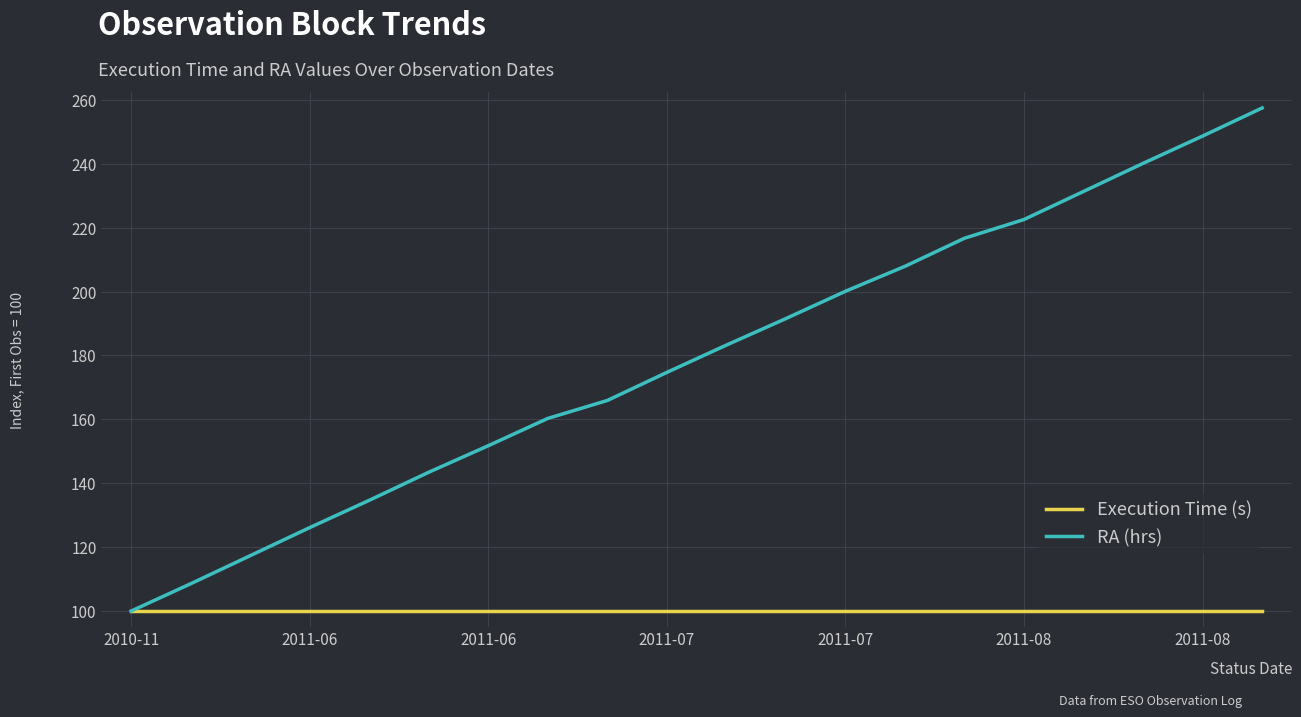

How many lines are shown in the chart?

2